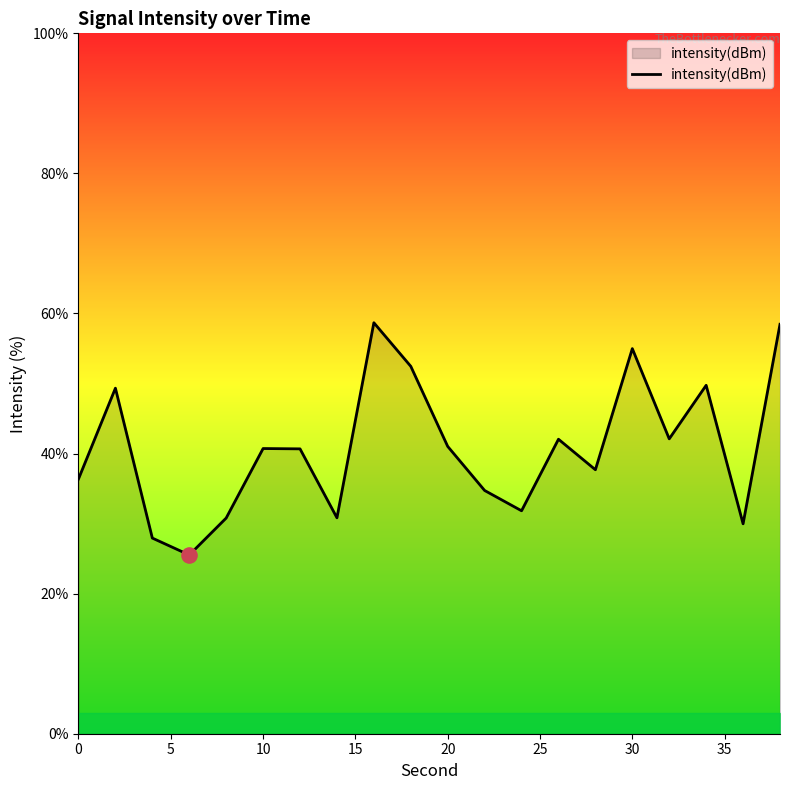

What is the minimum value shown in the chart?

25.5